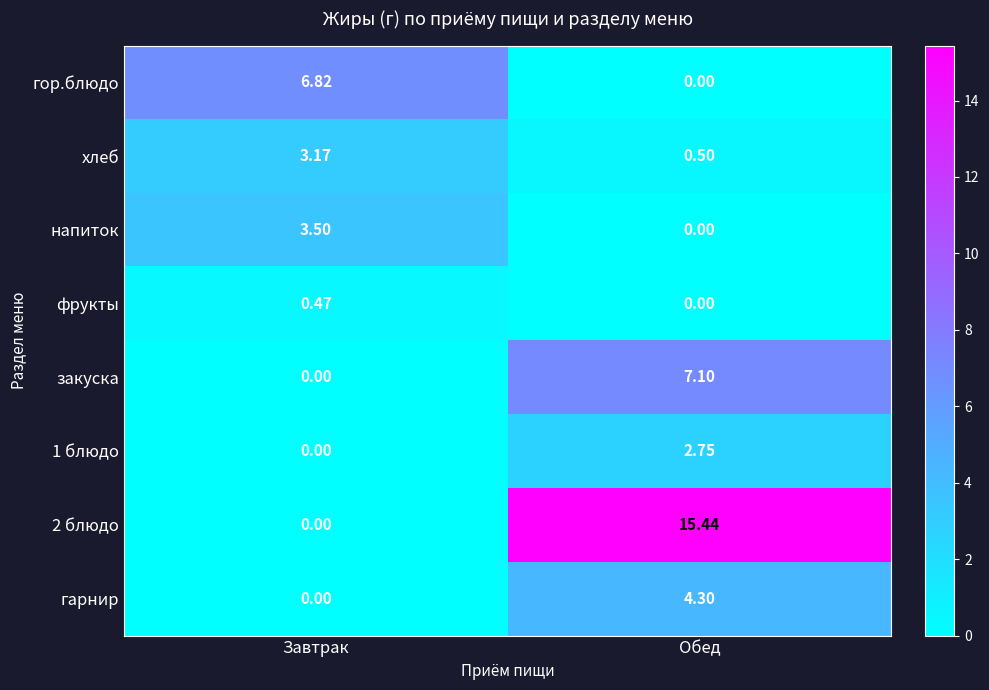

List the labels in order of хлеб value, smallest first.

Обед, Завтрак